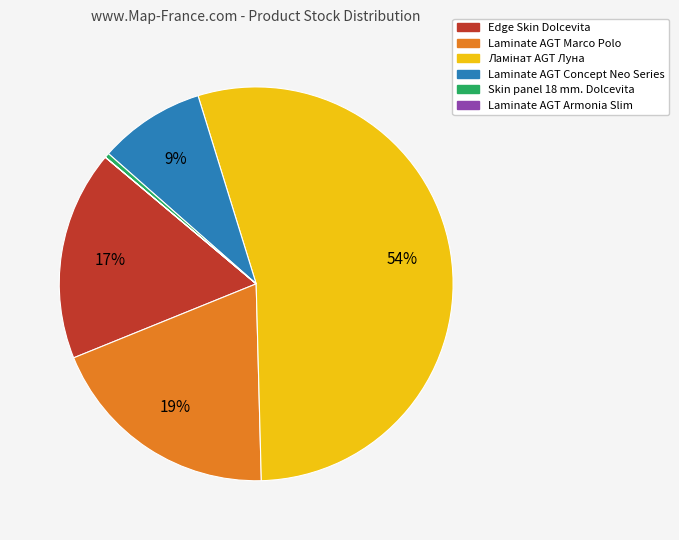

To the nearest percent, what is the average slice percentage?

17%